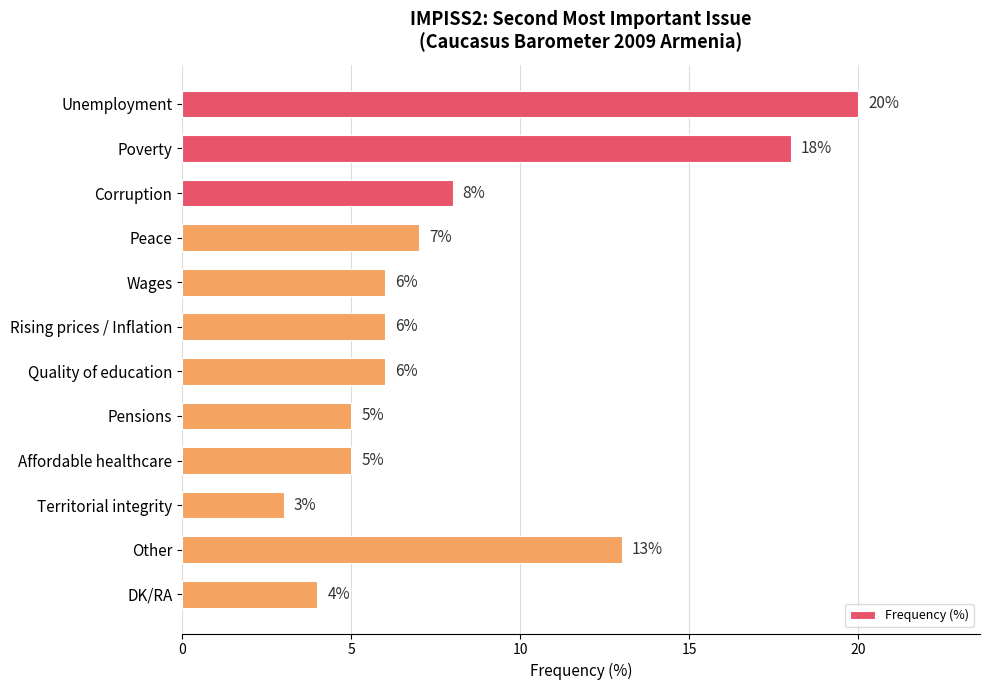

Reading top to bottom, what are all the values shown in this chart?

20	18	8	7	6	6	6	5	5	3	13	4